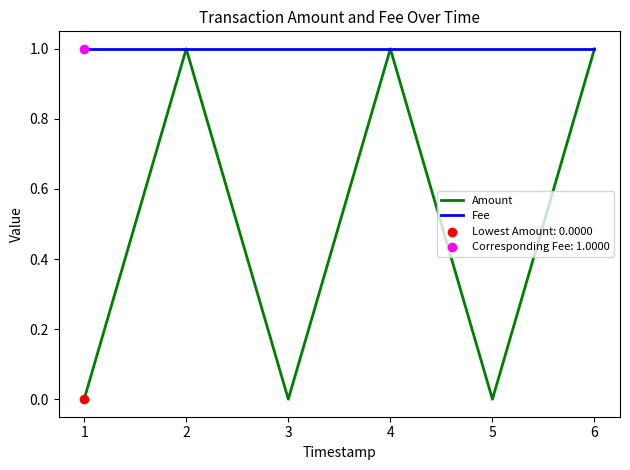

Which series has the largest total across all categories?

Fee